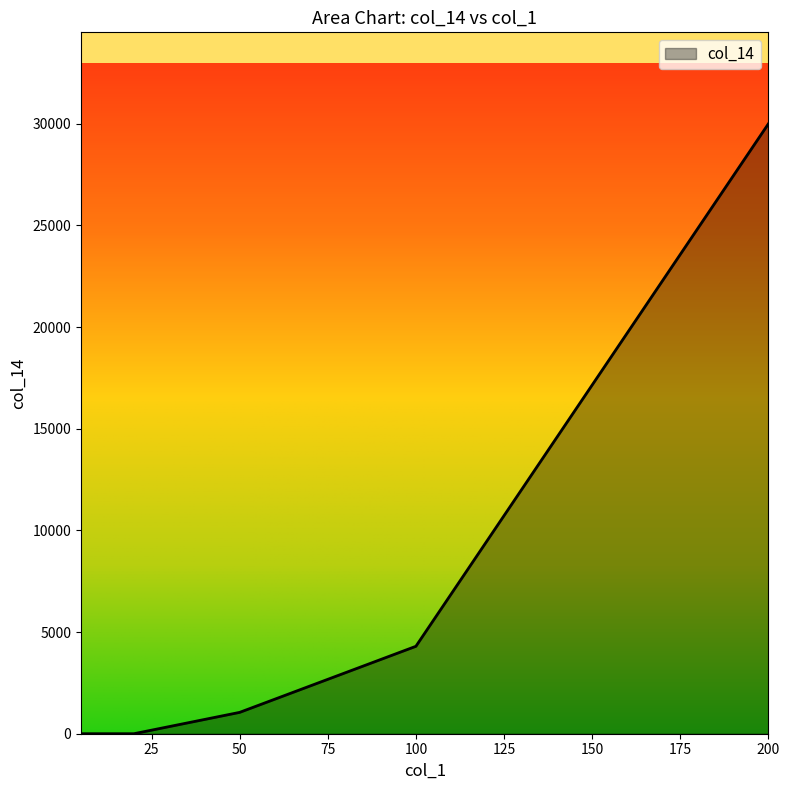

True or false: the data has more than 2 interior local peaks.

False